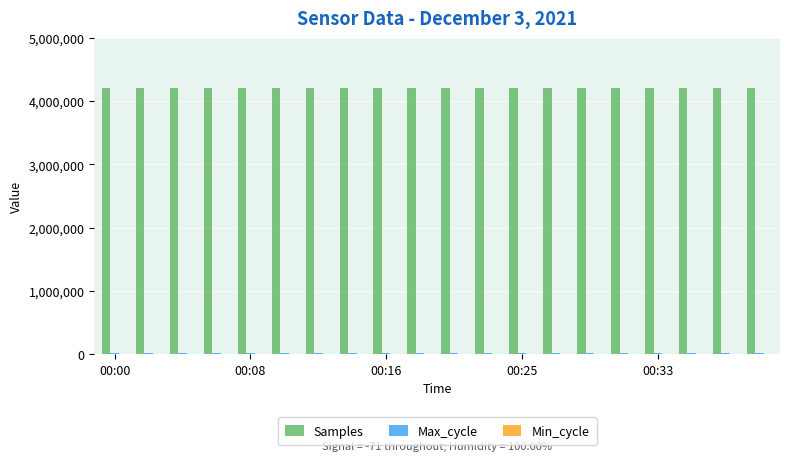

What is the sum of all Samples values?

84187624